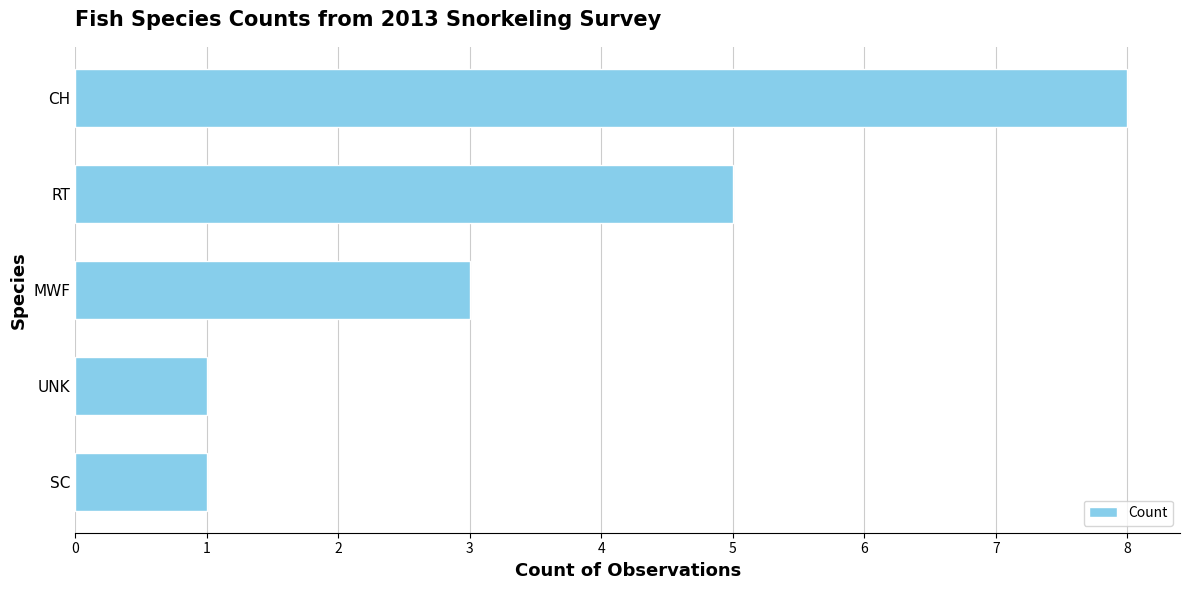

What is the ratio of the value at MWF to the value at UNK?

3.0